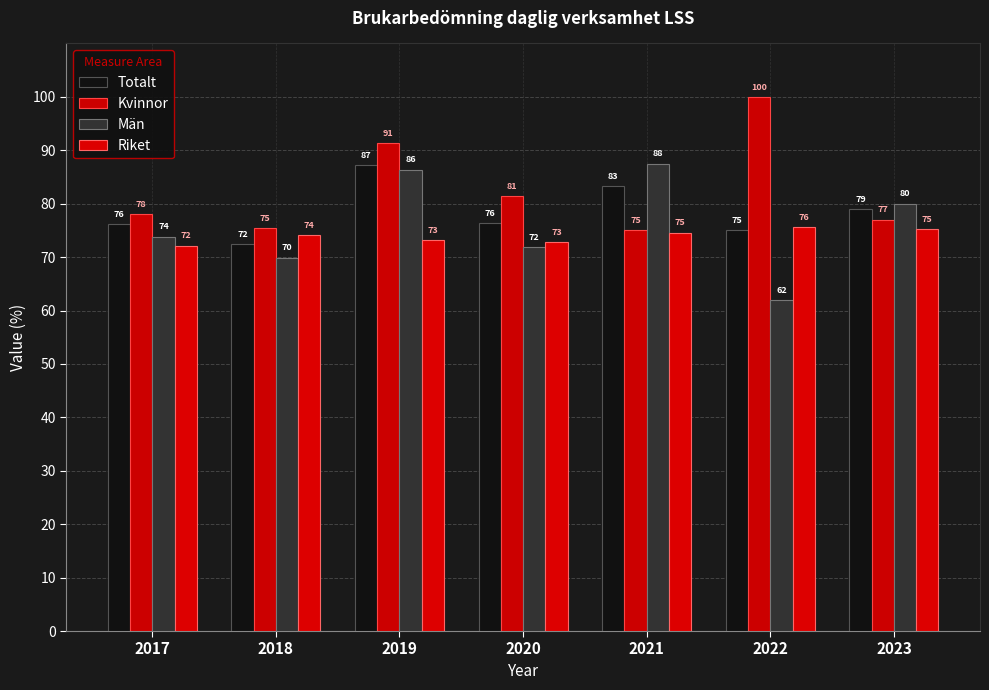

Reading left to right, extract all data points from this chart.

Totalt: 2017=76.1	2018=72.5	2019=87.2	2020=76.3	2021=83.3	2022=75.0	2023=79.0
Kvinnor: 2017=78.0	2018=75.4	2019=91.3	2020=81.4	2021=75.0	2022=100.0	2023=77.0
Män: 2017=73.8	2018=69.9	2019=86.4	2020=71.9	2021=87.5	2022=62.0	2023=80.0
Riket: 2017=72.1	2018=74.1	2019=73.2	2020=72.8	2021=74.6	2022=75.6	2023=75.2